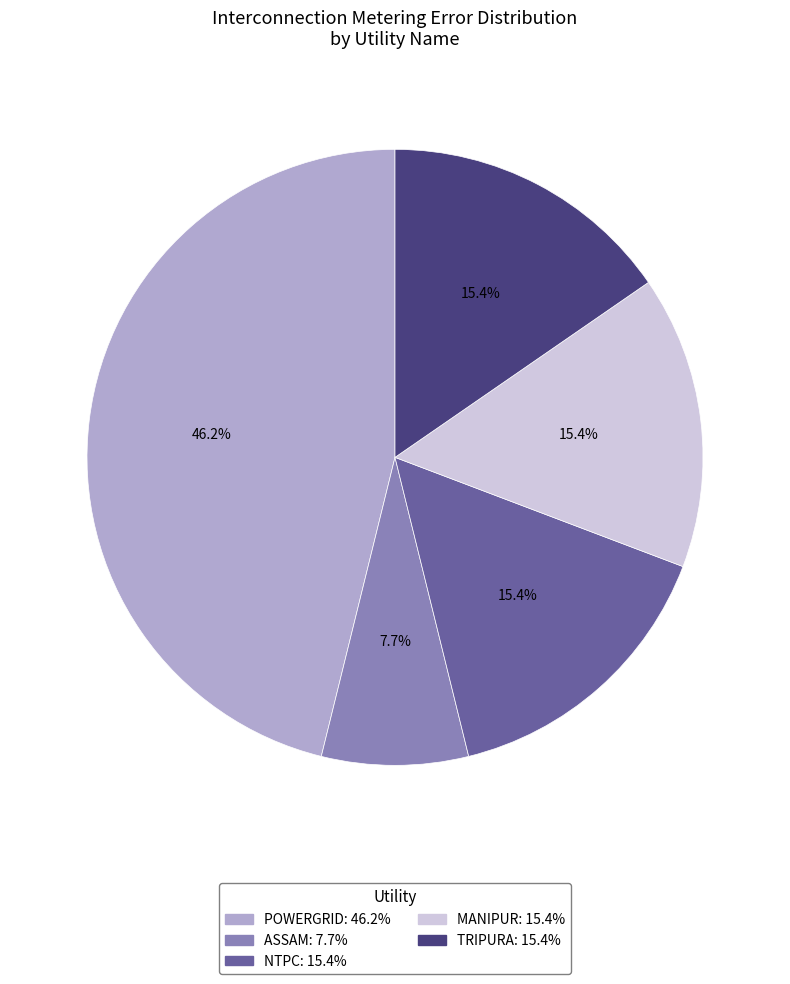

True or false: ASSAM accounts for 8% of the total.

True